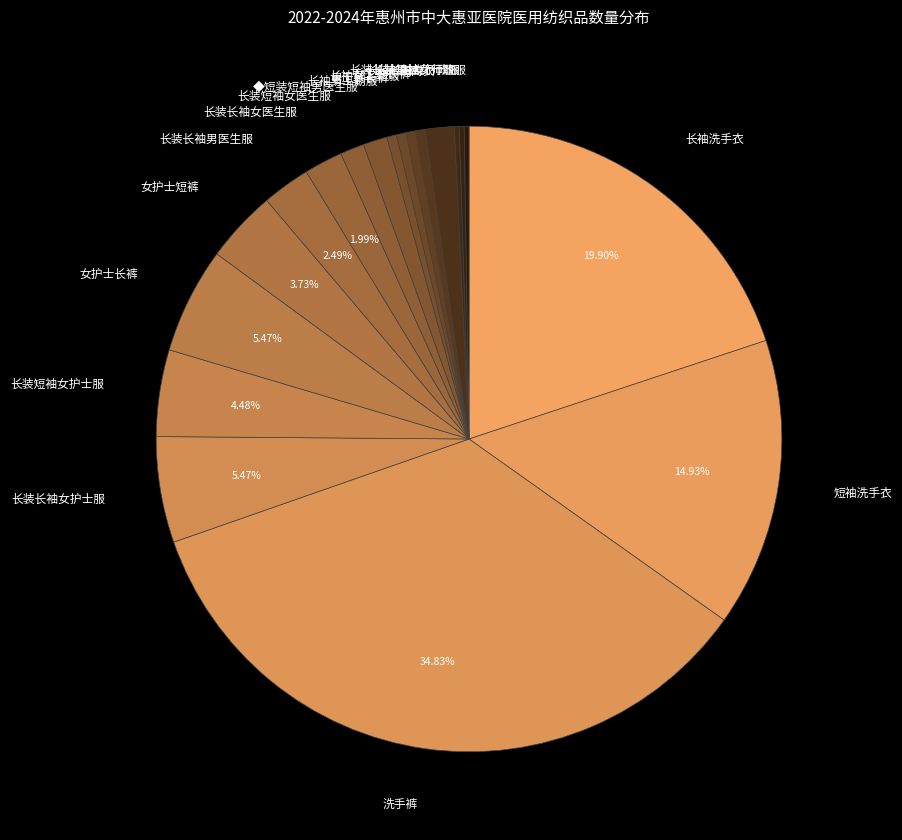

What is the ratio of the value at 女护士长裤 to the value at 长装短袖女医生服?

4.4